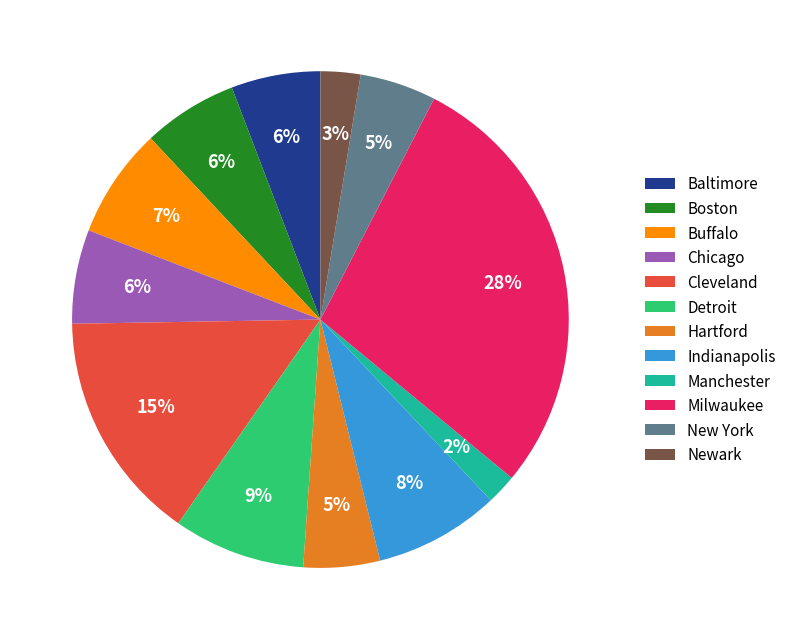

Does Cleveland account for over 50% of the chart?

No